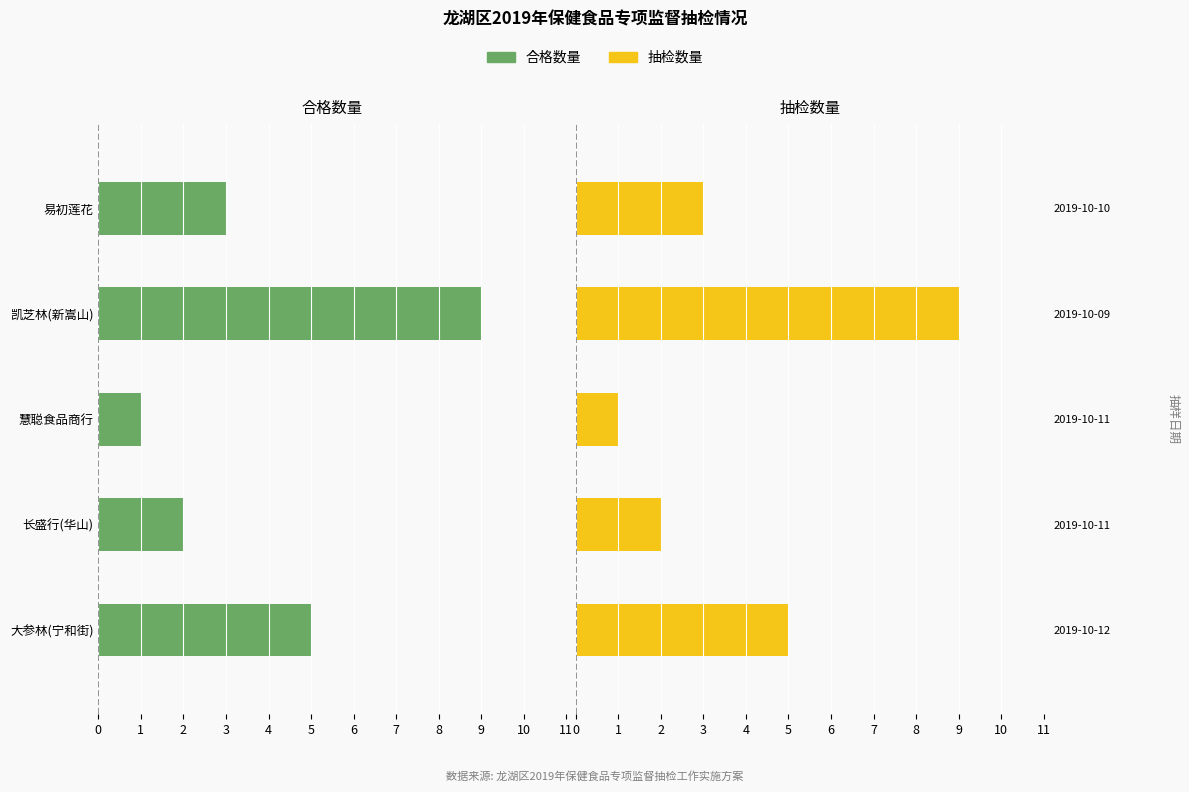

List the series in order of their overall mean, highest first.

抽检数量, 合格数量